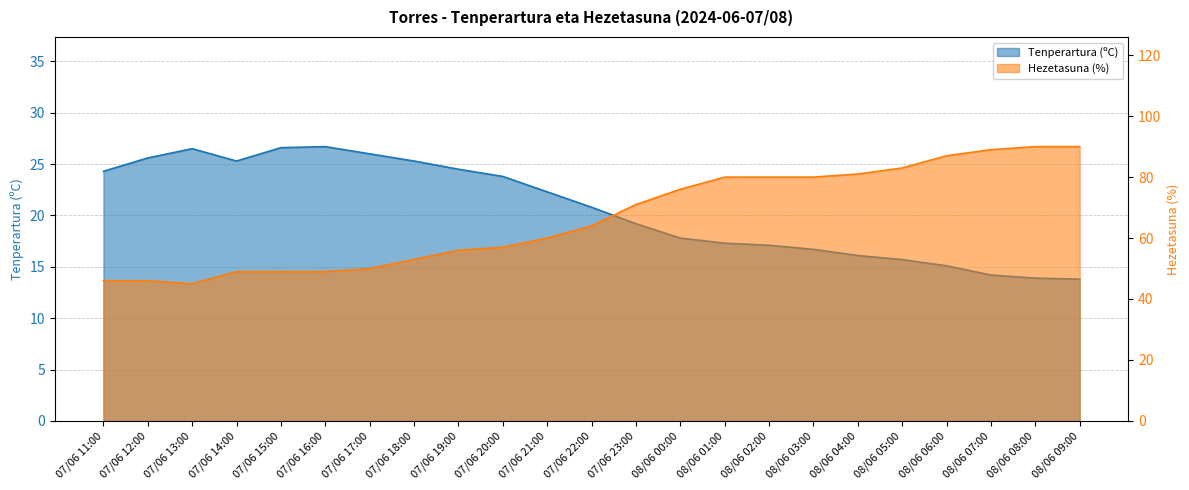

Reading left to right, list all the values displayed in this chart.

Tenperartura (ºC): 07/06 11:00=24.3	07/06 12:00=25.6	07/06 13:00=26.5	07/06 14:00=25.3	07/06 15:00=26.6	07/06 16:00=26.7	07/06 17:00=26.0	07/06 18:00=25.3	07/06 19:00=24.5	07/06 20:00=23.8	07/06 21:00=22.3	07/06 22:00=20.8	07/06 23:00=19.2	08/06 00:00=17.8	08/06 01:00=17.3	08/06 02:00=17.1	08/06 03:00=16.7	08/06 04:00=16.1	08/06 05:00=15.7	08/06 06:00=15.1	08/06 07:00=14.2	08/06 08:00=13.9	08/06 09:00=13.8
Hezetasuna (%): 07/06 11:00=46.0	07/06 12:00=46.0	07/06 13:00=45.0	07/06 14:00=49.0	07/06 15:00=49.0	07/06 16:00=49.0	07/06 17:00=50.0	07/06 18:00=53.0	07/06 19:00=56.0	07/06 20:00=57.0	07/06 21:00=60.0	07/06 22:00=64.0	07/06 23:00=71.0	08/06 00:00=76.0	08/06 01:00=80.0	08/06 02:00=80.0	08/06 03:00=80.0	08/06 04:00=81.0	08/06 05:00=83.0	08/06 06:00=87.0	08/06 07:00=89.0	08/06 08:00=90.0	08/06 09:00=90.0